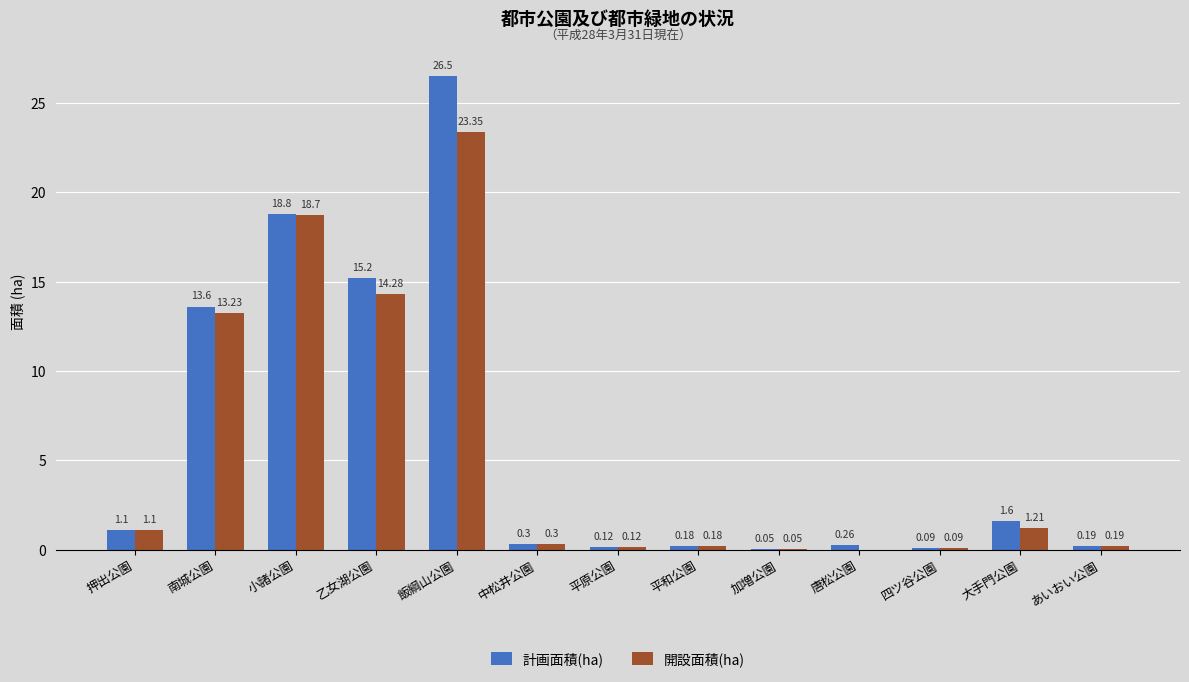

What is the total value across all series at 平和公園?

0.4